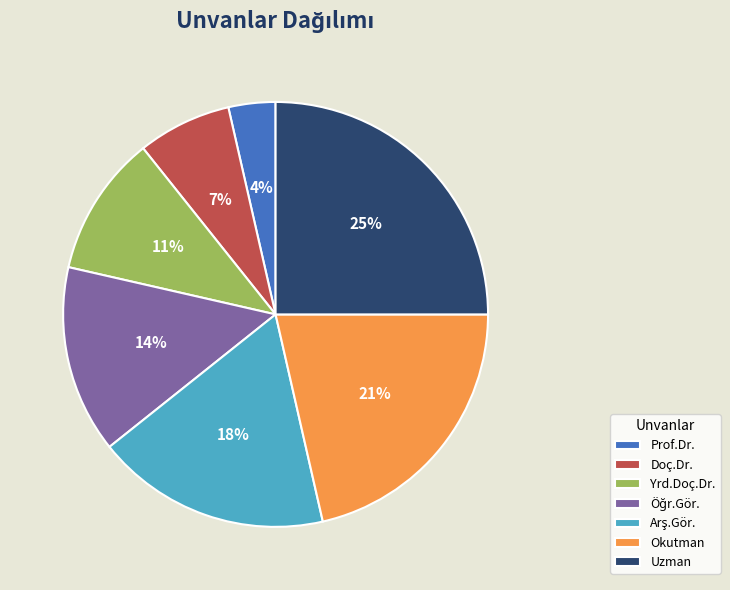

Count the number of slices in the pie.

7